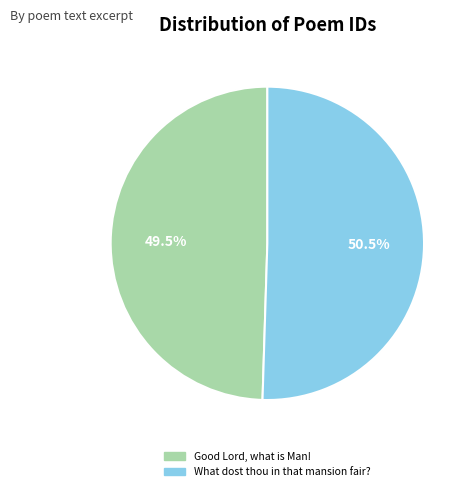

Is it true that Good Lord, what is Man! is 35% of the pie?

False